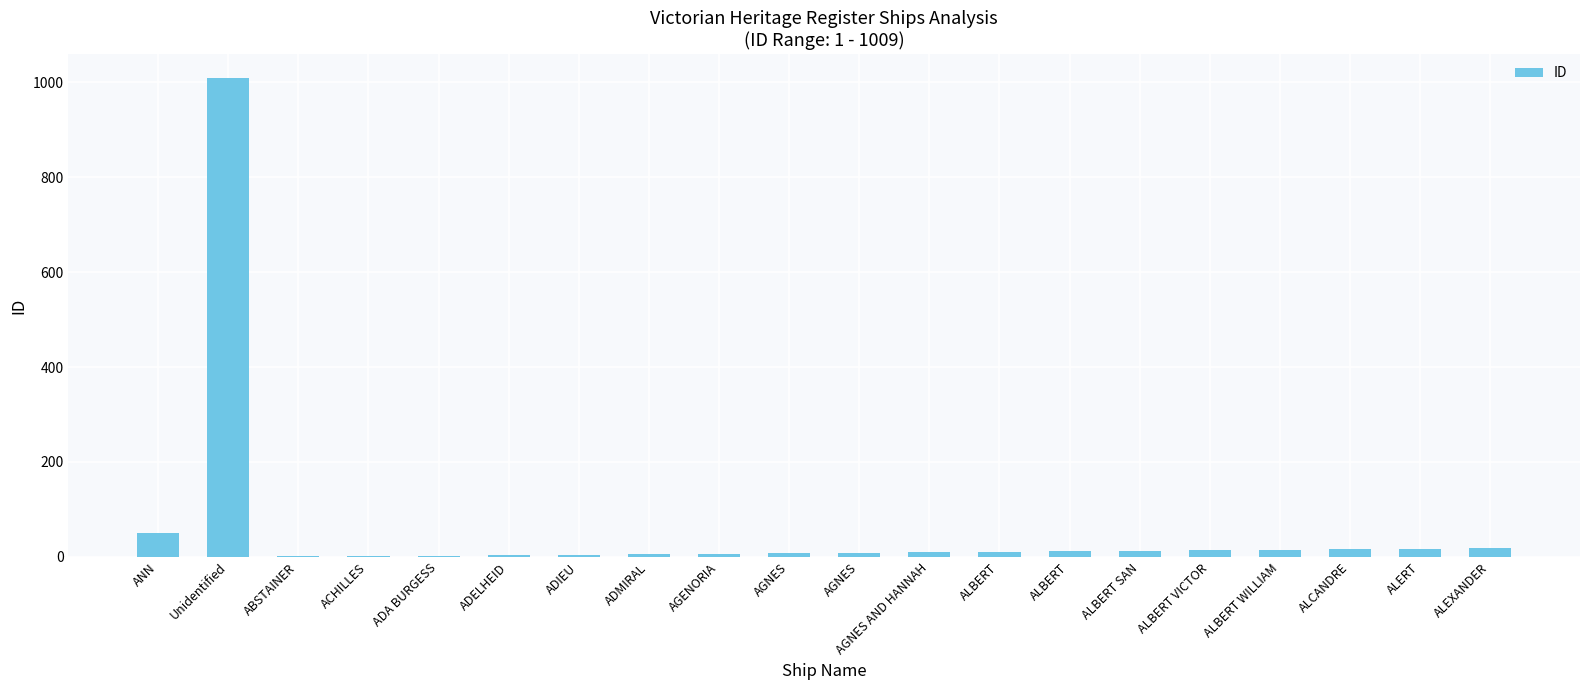

What is the smallest value displayed?

1